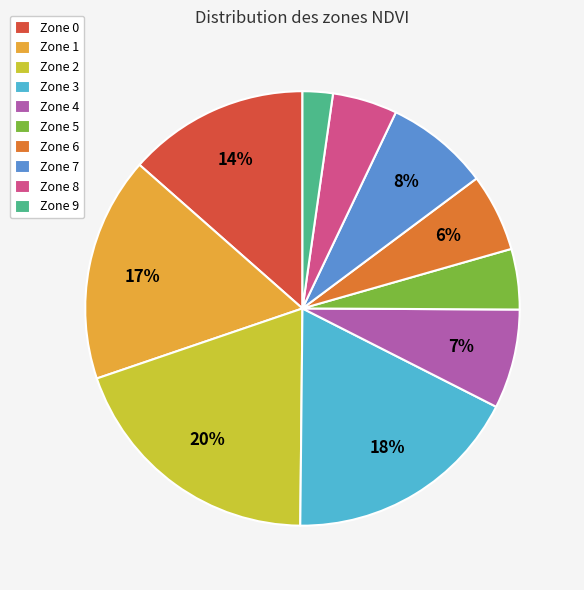

Does Zone 1 account for over 50% of the chart?

No